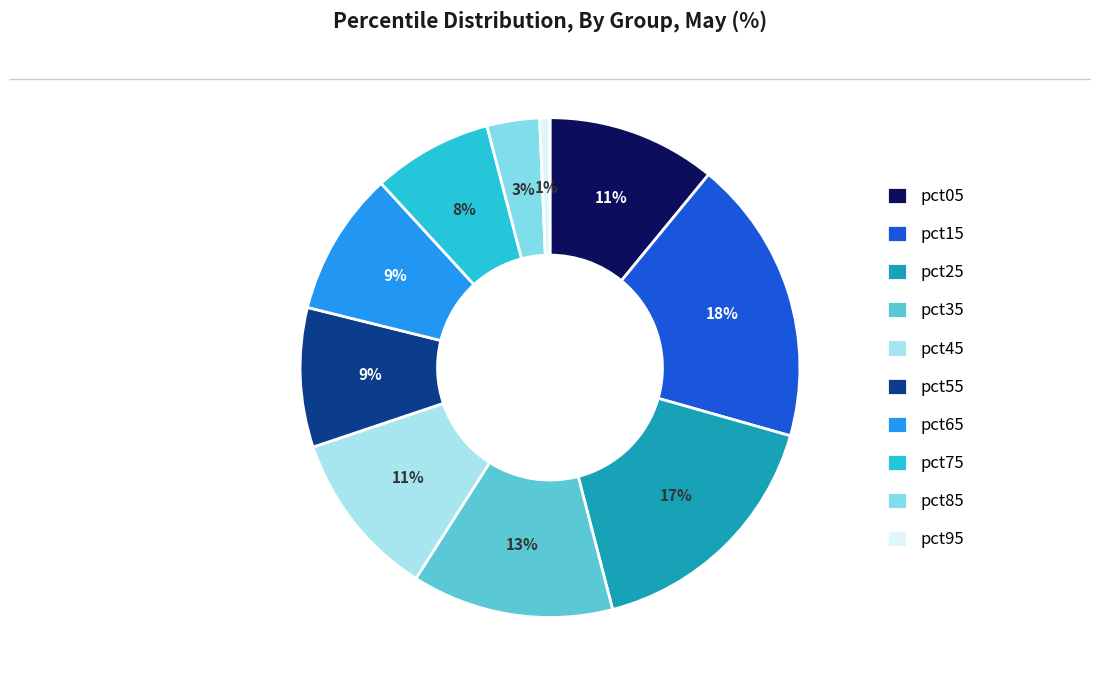

Which has a higher value, pct95 or pct25?

pct25